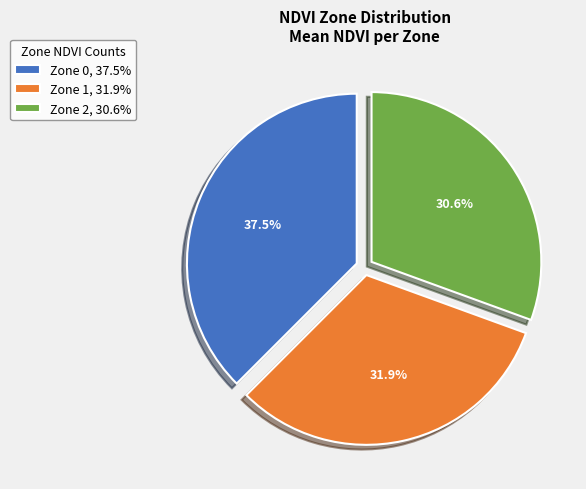

The Zone 2 slice represents 31% of the pie. True or false?

True